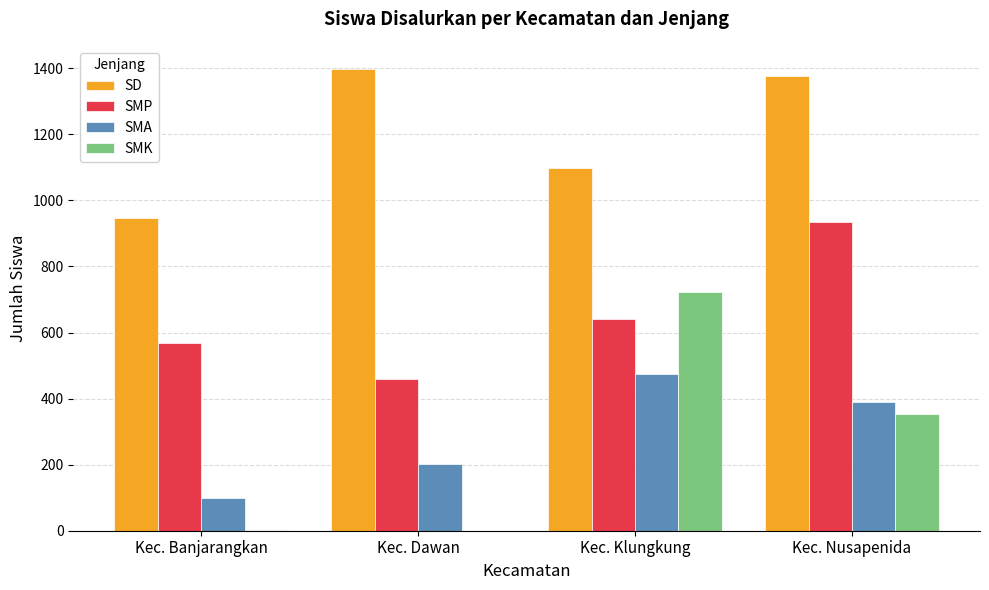

Which series has the widest spread of values?

SMK